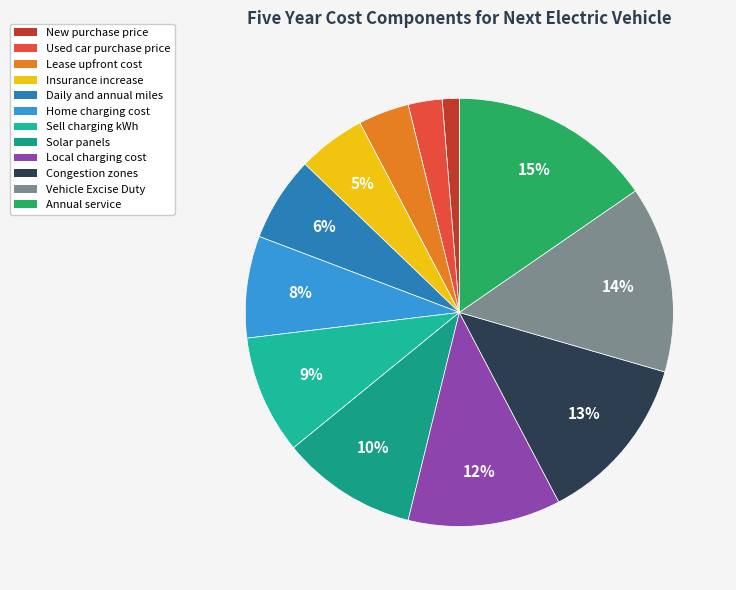

To the nearest percent, what is the combined percentage of Sell charging kWh and Local charging cost?

21%